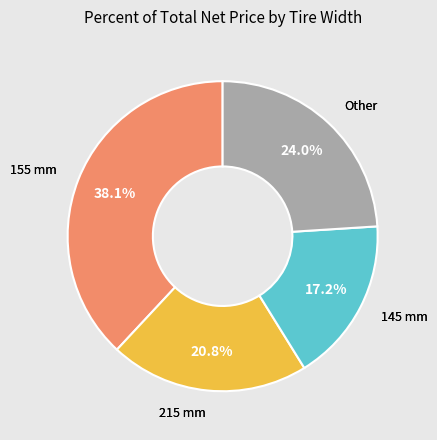

Does any single category account for the majority?

No